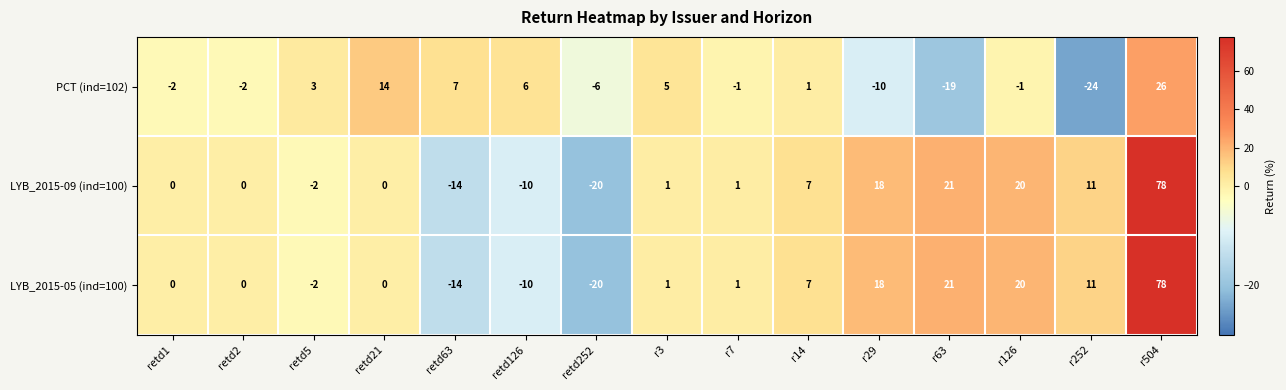

True or false: LYB_2015-05 (ind=100) has a value of -2 at retd126.

False